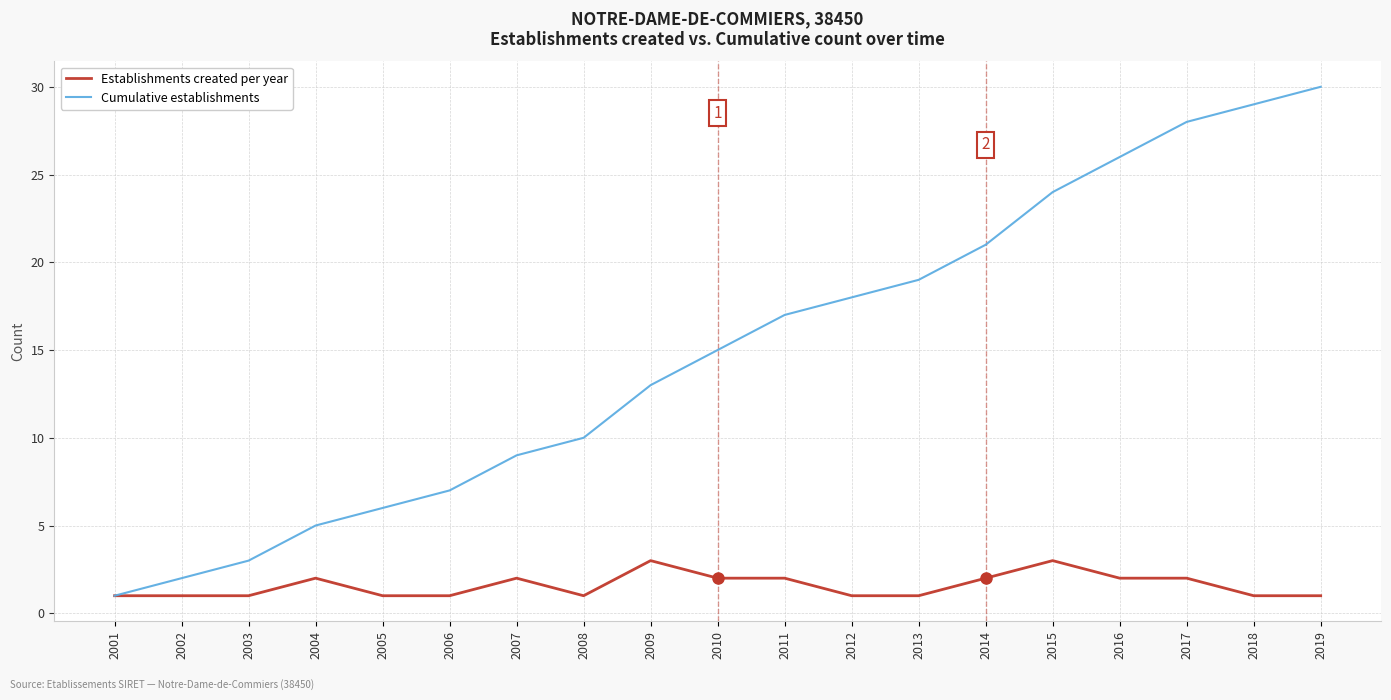

What is the approximate value of Cumulative establishments at 2008?

10